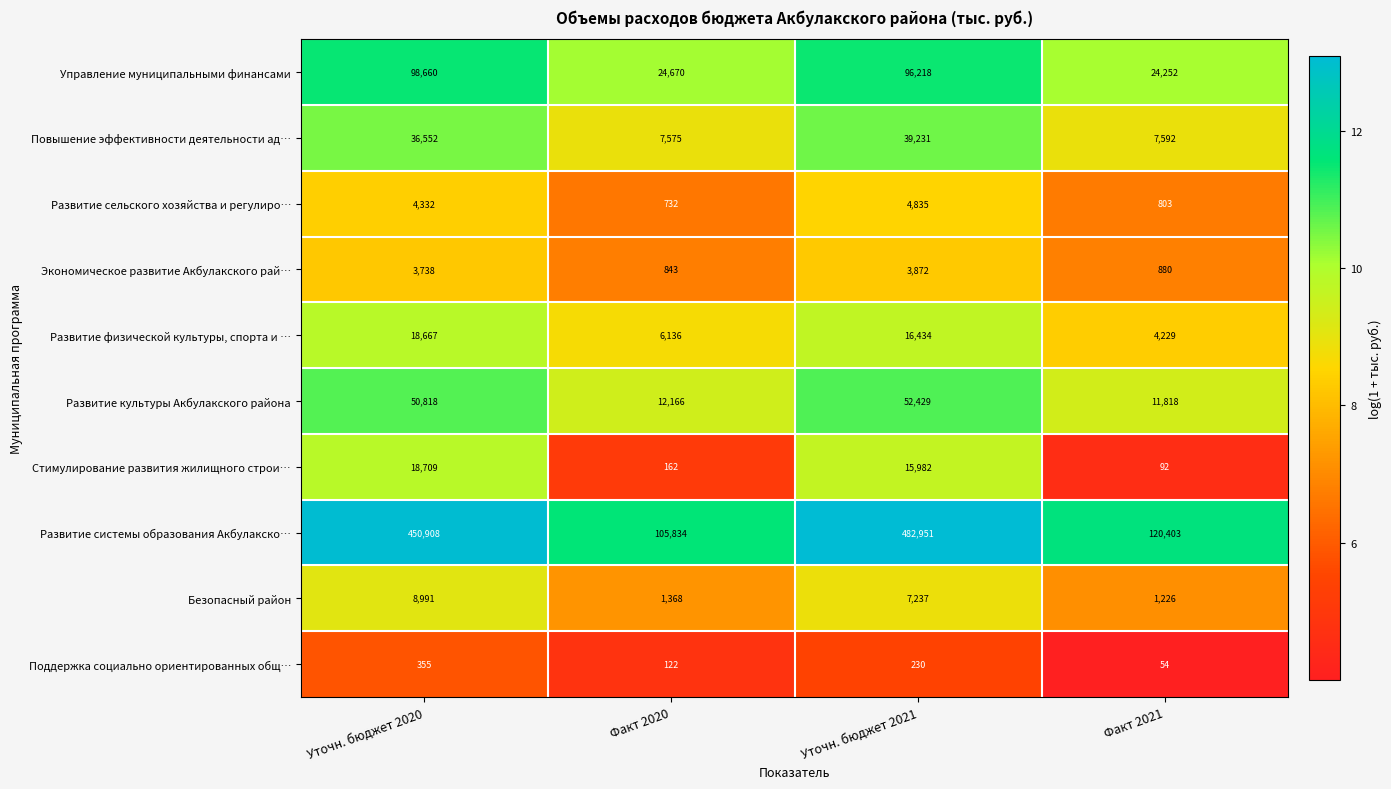

What value does the Управление муниципальными финансами series have at Факт 2020, to the nearest 10?

24670